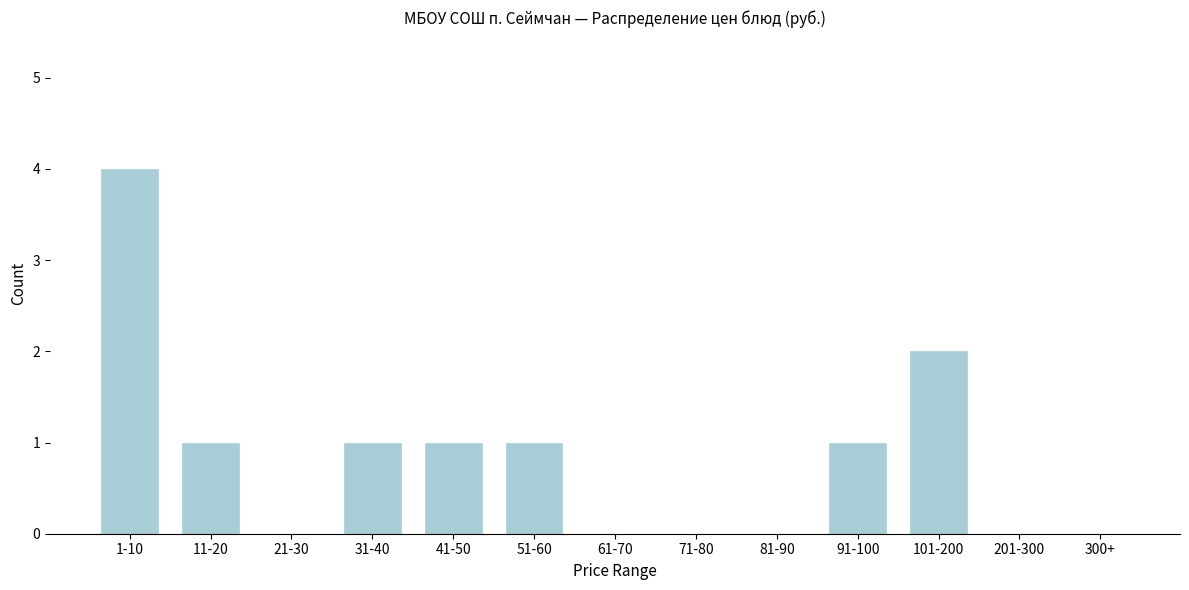

Reading left to right, list all the values displayed in this chart.

1-10=4	11-20=1	21-30=0	31-40=1	41-50=1	51-60=1	61-70=0	71-80=0	81-90=0	91-100=1	101-200=2	201-300=0	300+=0